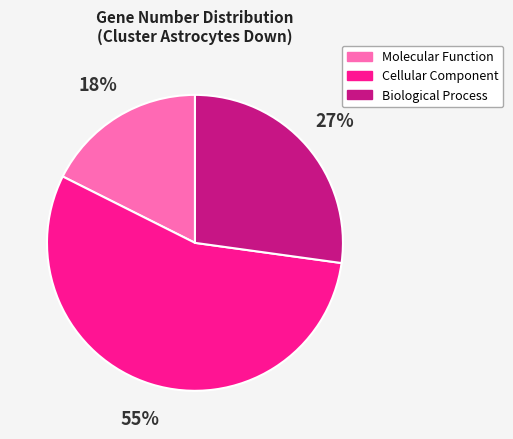

Does any single category account for the majority?

Yes